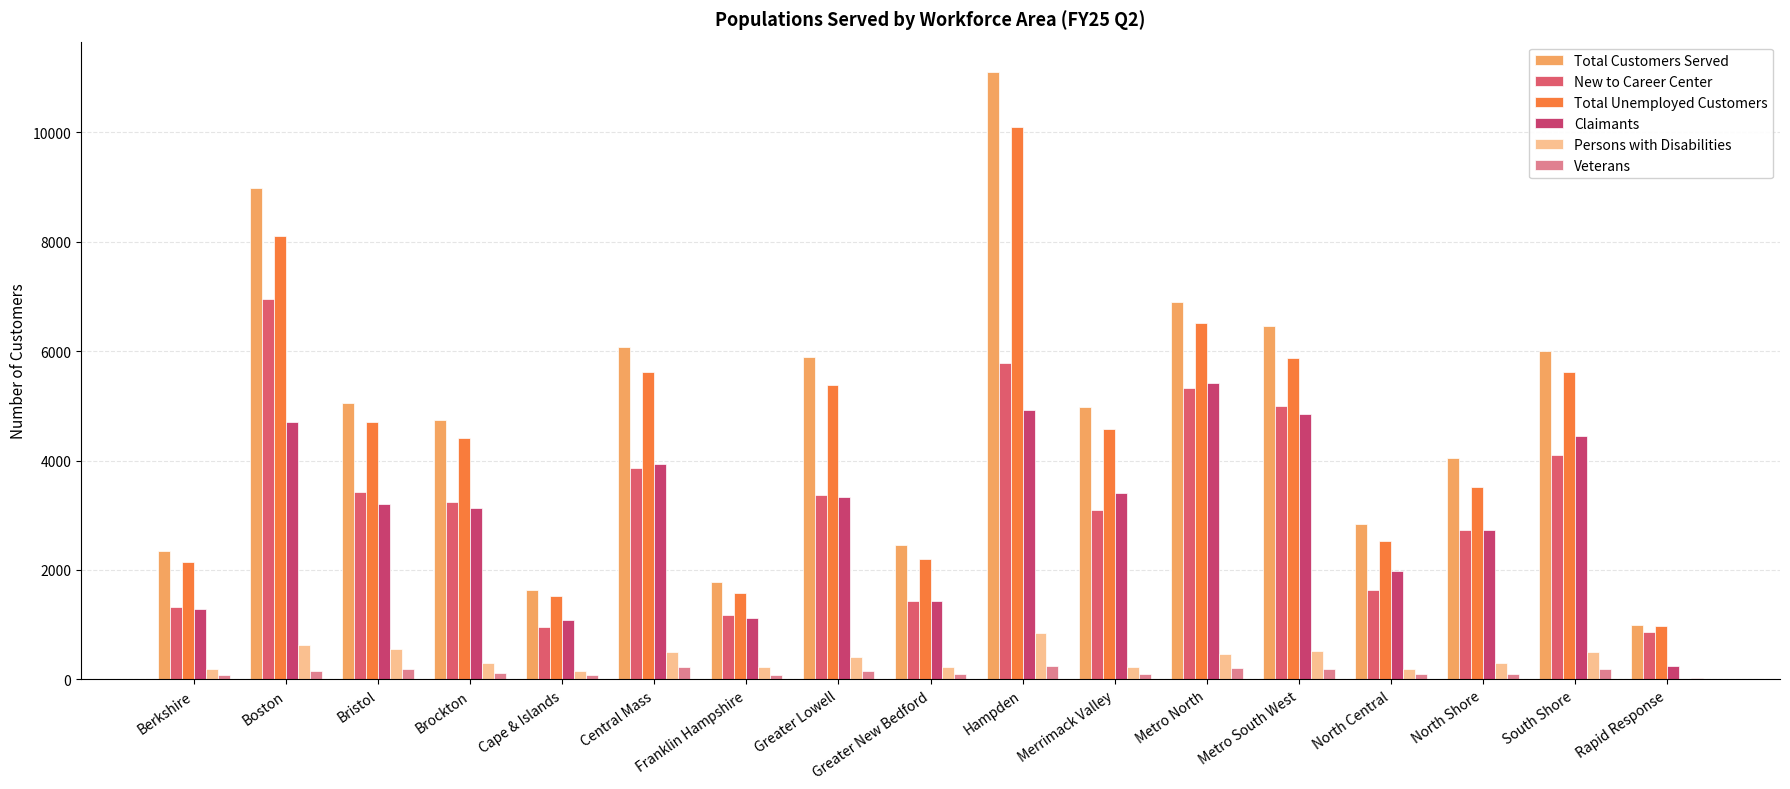

Is it true that Persons with Disabilities equals 178 at North Shore?

False